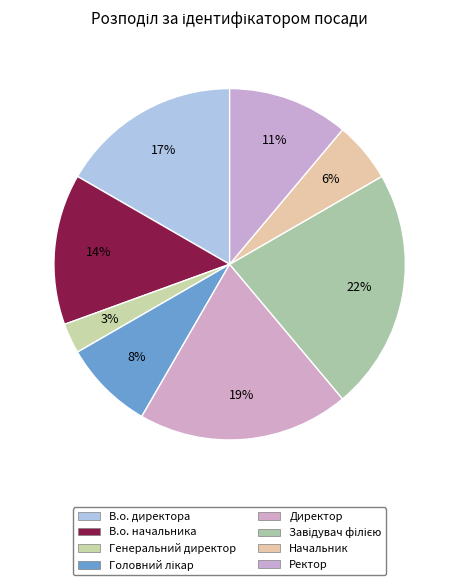

The В.о. начальника slice represents 14% of the pie. True or false?

True